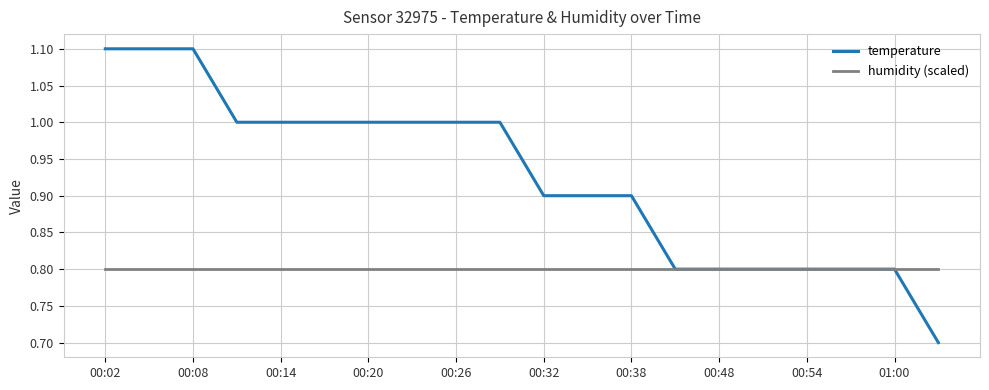

List the series in order of their peak value, highest first.

temperature, humidity (scaled)